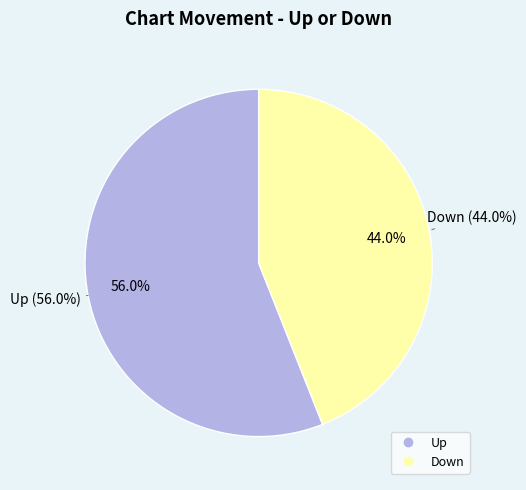

What percentage is the up slice, to the nearest percent?

56%